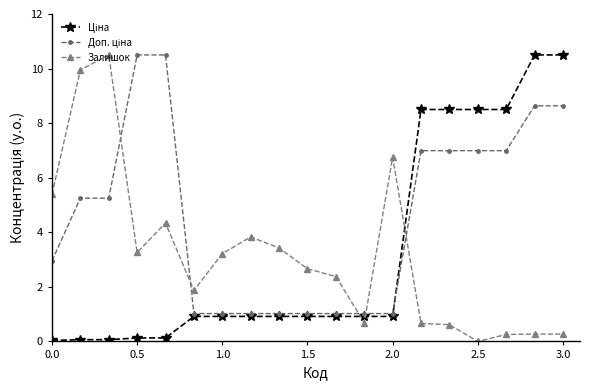

Does the chart display data point markers on the line(s)?

Yes